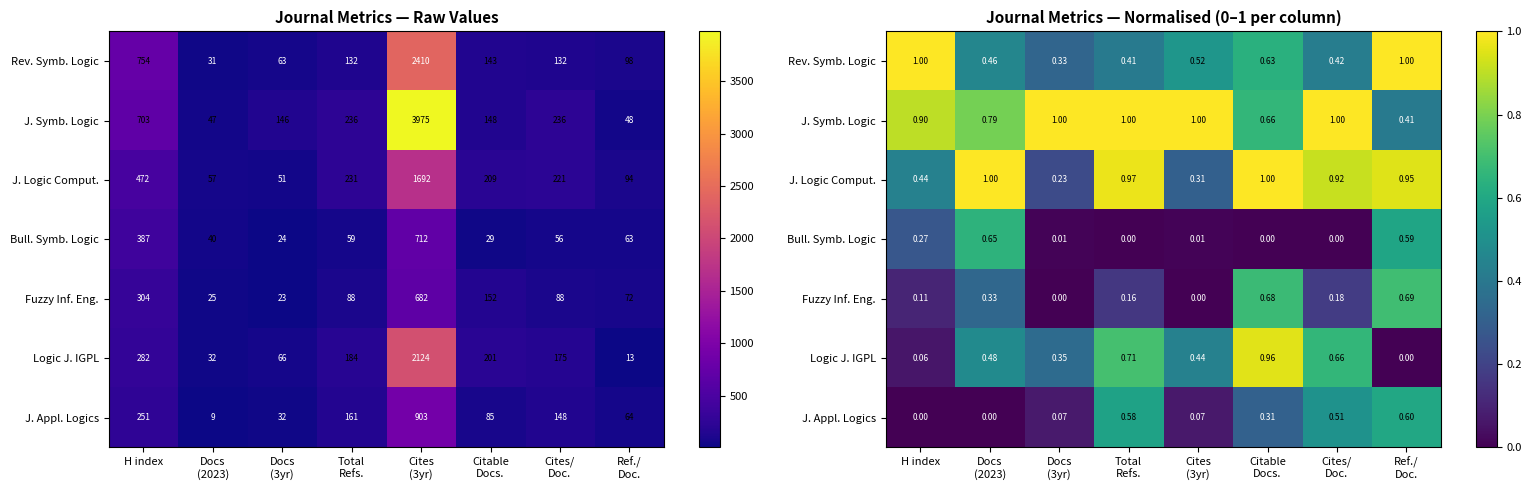

What is the difference between the maximum and minimum values in the Bull. Symb. Logic series?

0.6